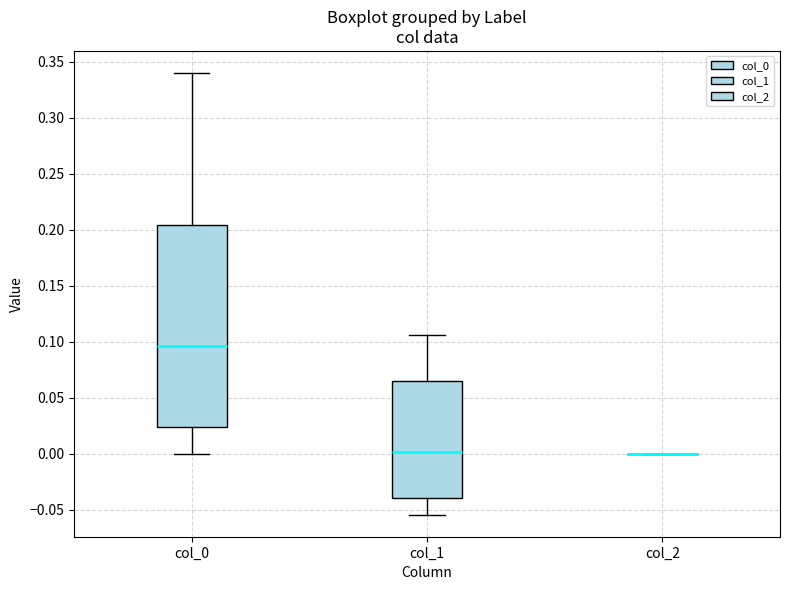

Reading left to right, read every box against the y-axis: the position of its median line, the range the box covers, and the ends of its whiskers. The values are not printed on the chart, so give them approximately, as read against the axis.

col_0: median 0.095, box 0.025 to 0.205, whiskers 0.000 to 0.340
col_1: median 0.000, box -0.040 to 0.065, whiskers -0.055 to 0.105
col_2: box collapsed to a line at 0.000, whiskers 0.000 to 0.000